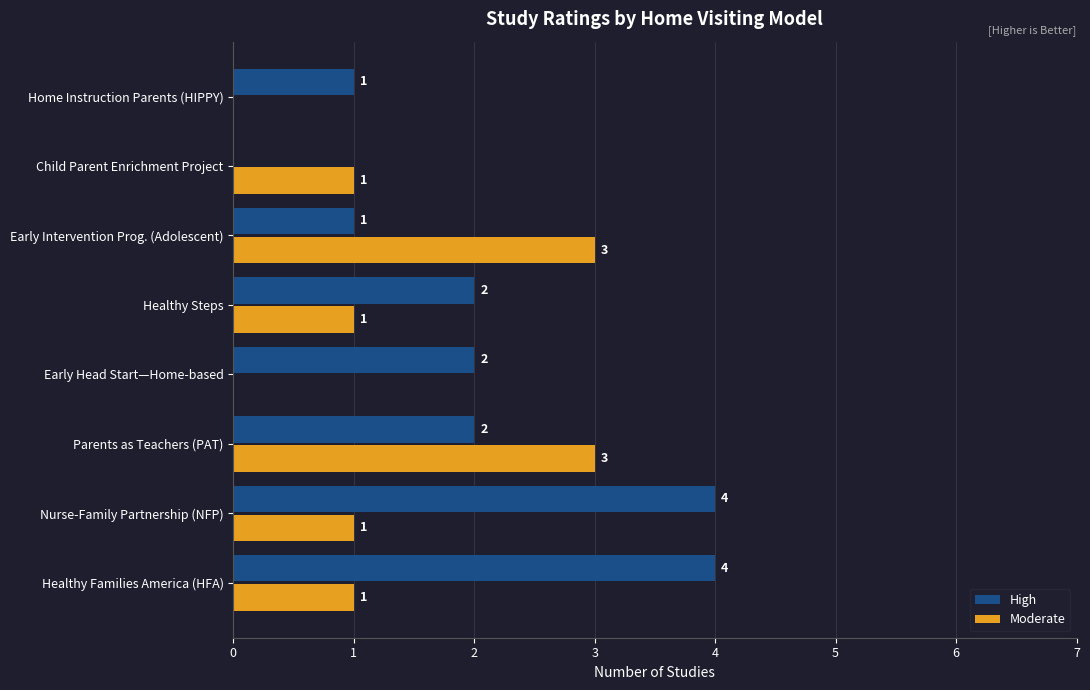

The value of Moderate at Early Intervention Prog. (Adolescent) is 3. True or false?

True